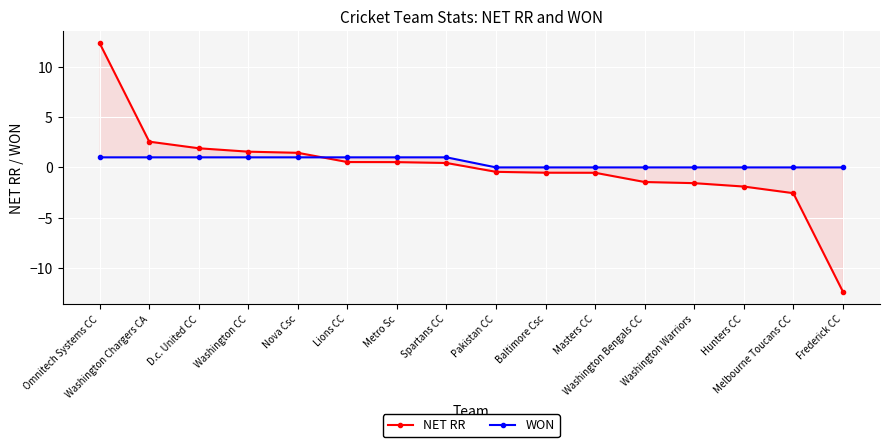

Which series has the largest total across all categories?

WON